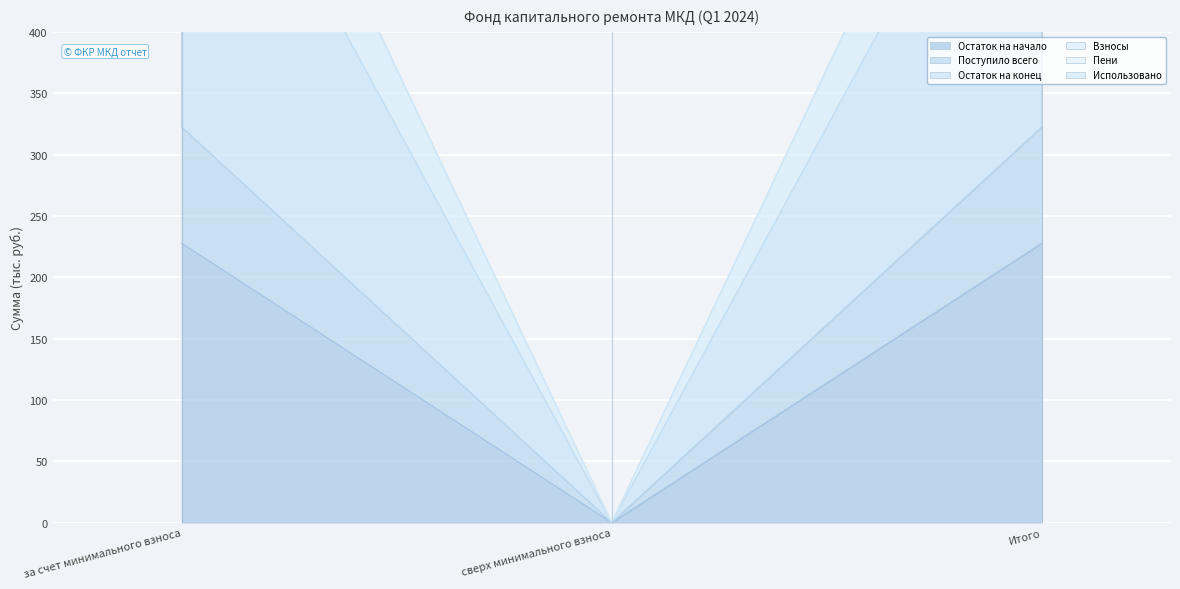

What is the difference between the second highest and minimum values in the Пени series?

738.3